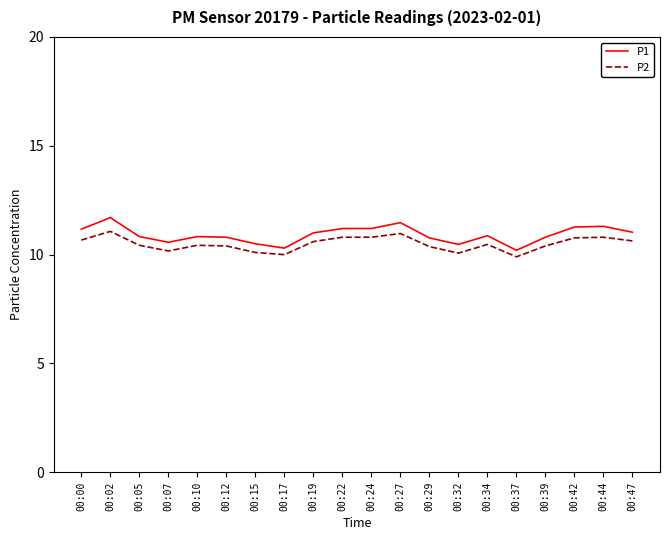

Which series has the widest spread of values?

P1